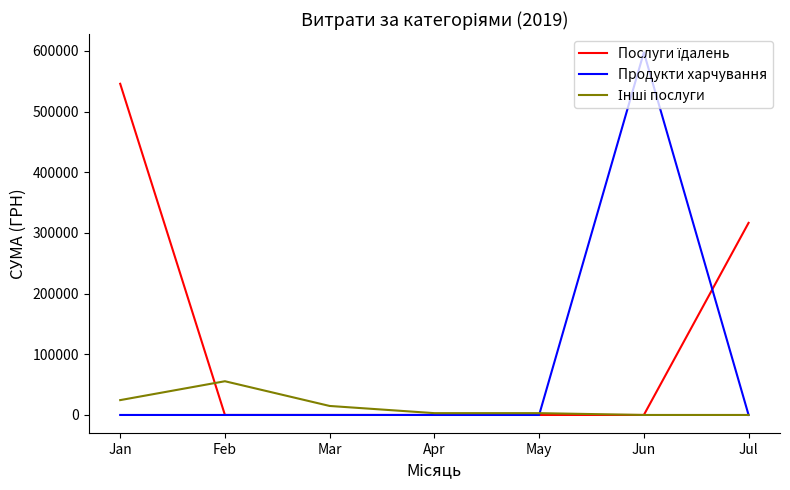

What is the maximum value shown in the chart?

597693.2